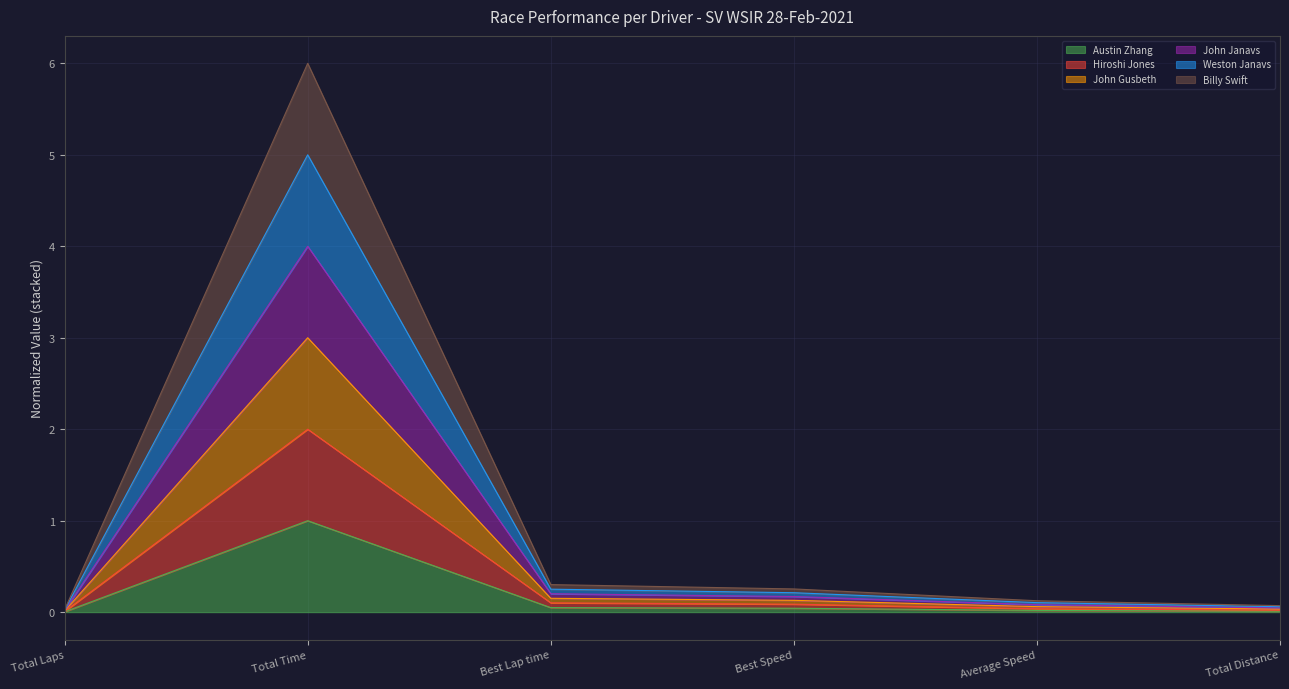

Which series has the widest spread of values?

John Gusbeth